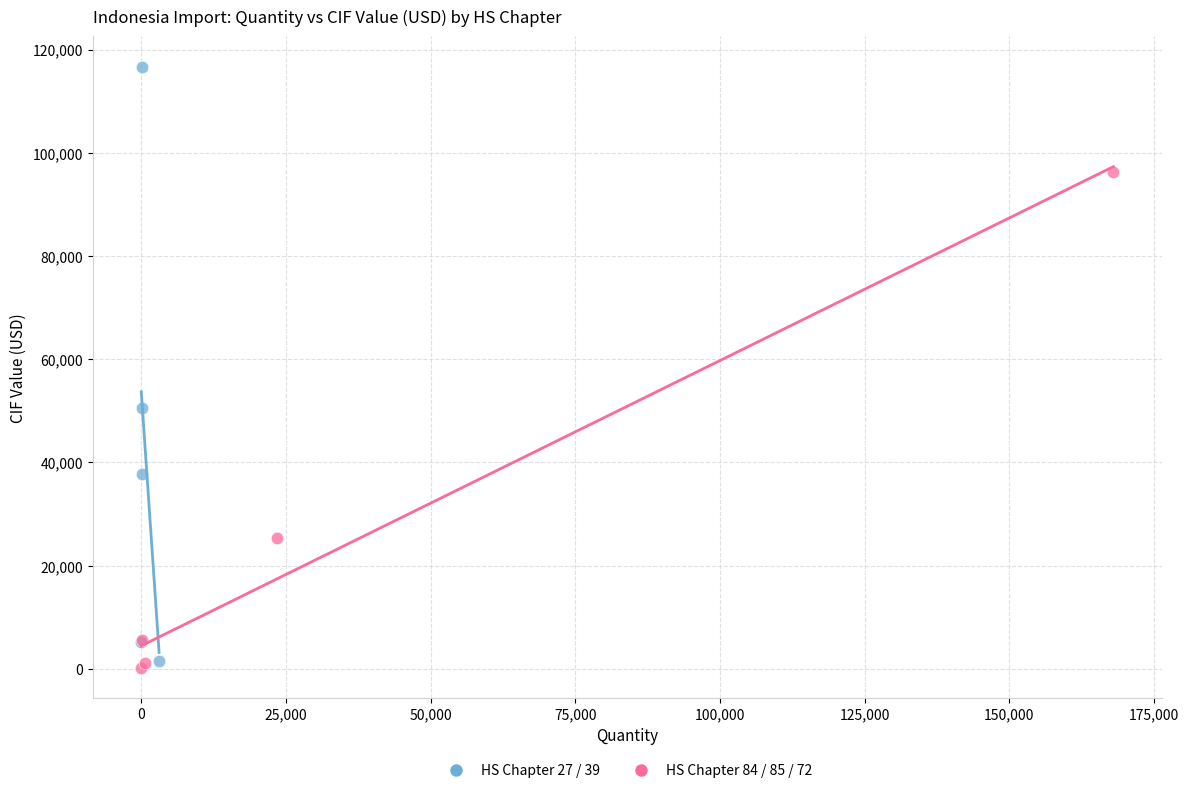

What are all the series names shown in the legend?

HS Chapter 27 / 39, HS Chapter 84 / 85 / 72